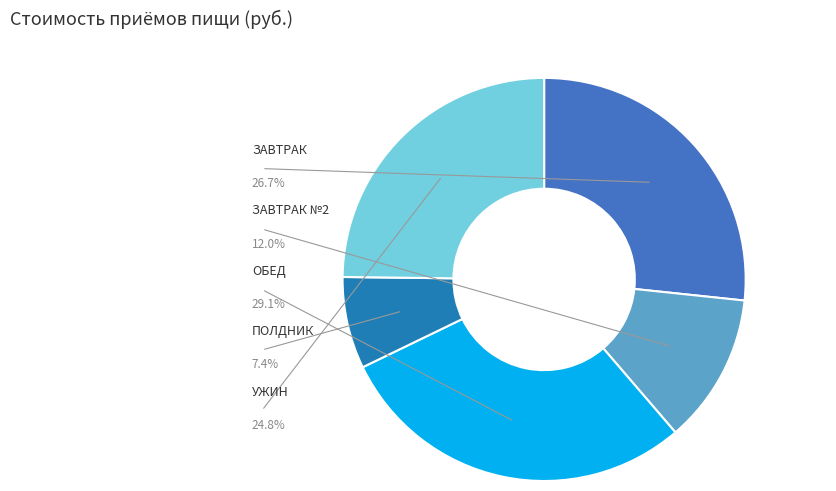

To the nearest percent, what is the difference between the largest and smallest slice percentages?

22%